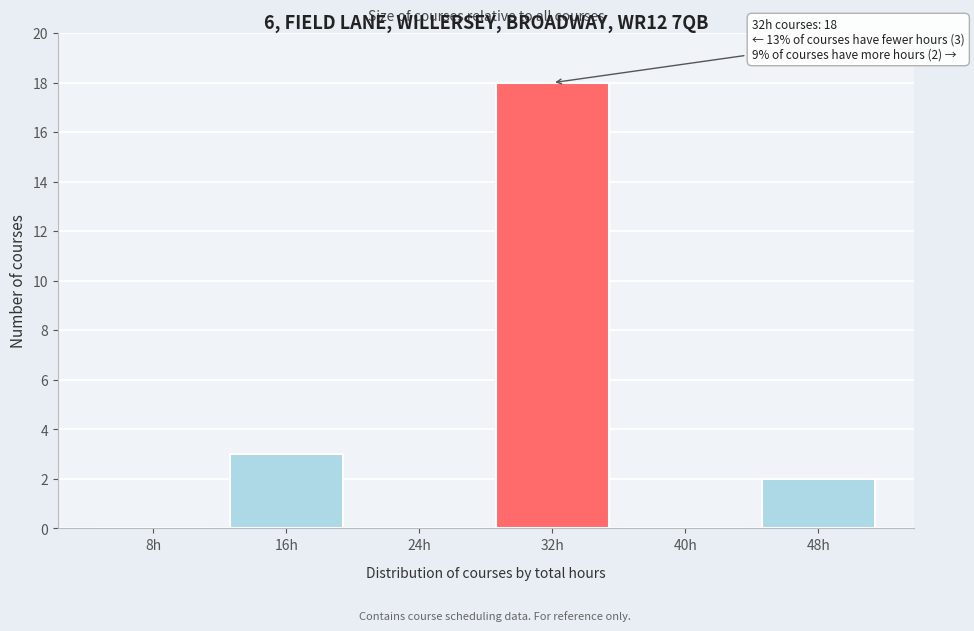

Reading left to right, list all the values displayed in this chart.

8h=0	16h=3	24h=0	32h=18	40h=0	48h=2